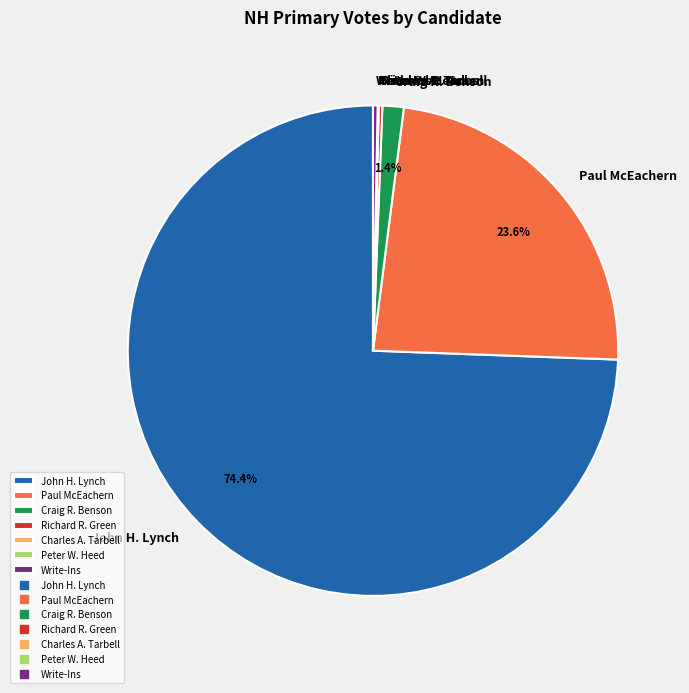

Which has a higher value, Write-Ins or Craig R. Benson?

Craig R. Benson